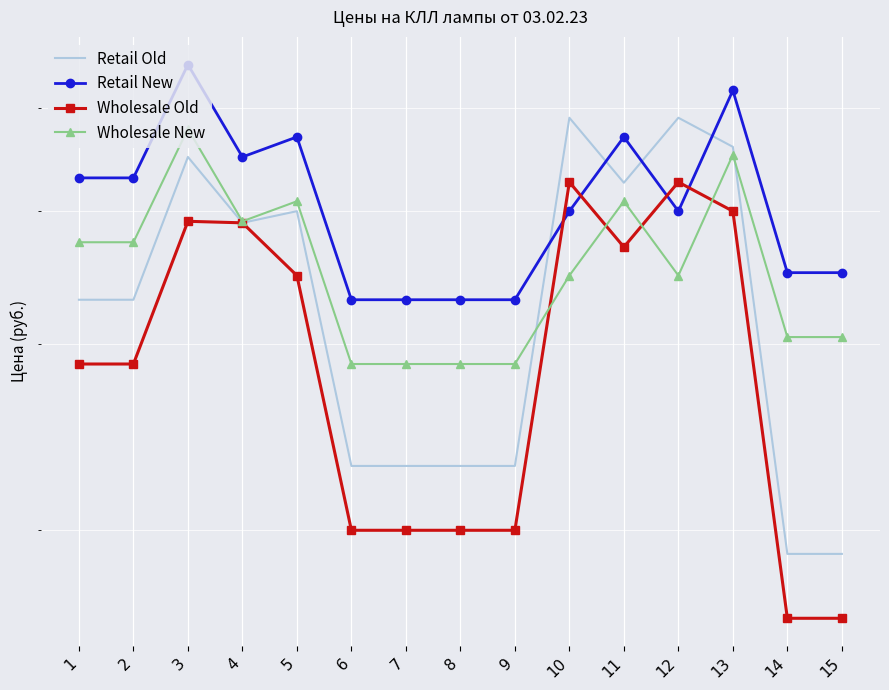

Which series has the largest total across all categories?

Retail New